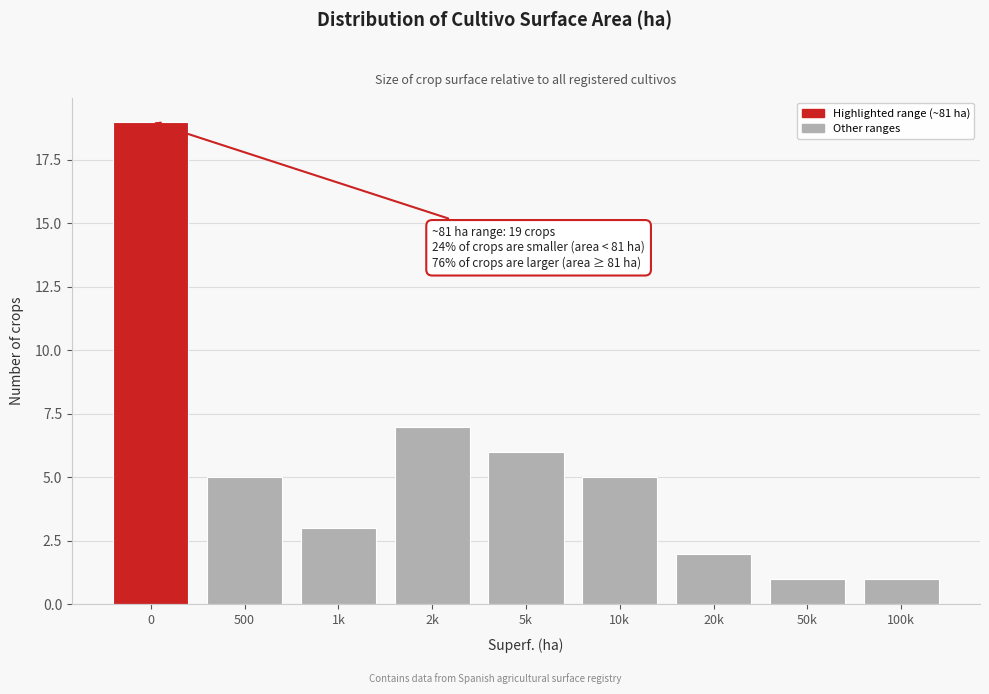

Reading left to right, transcribe all the data shown in this chart.

19	5	3	7	6	5	2	1	1